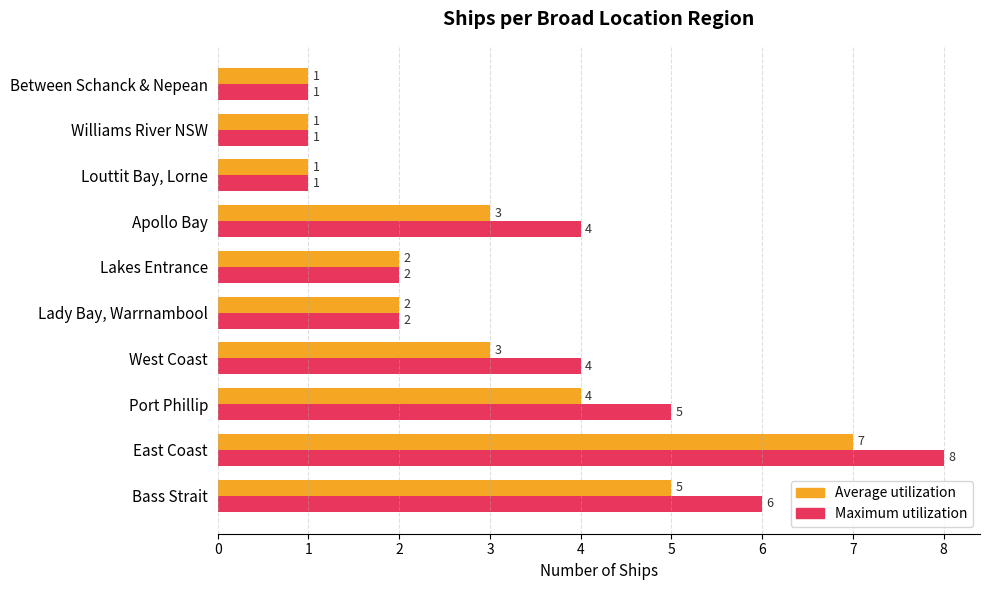

What is the minimum value for Maximum utilization?

1